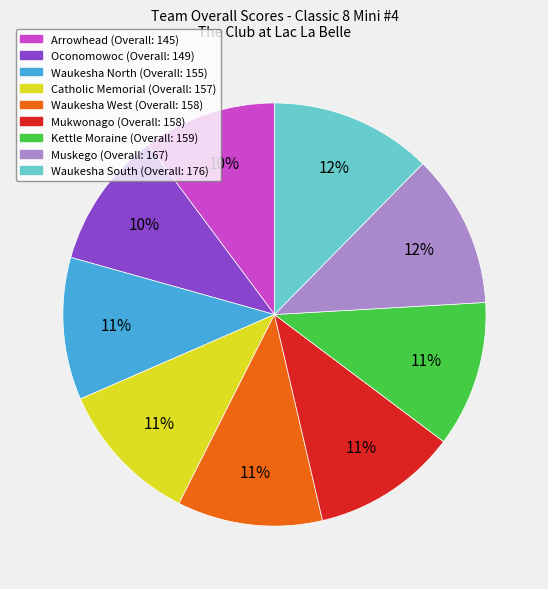

How many slices are in this pie chart?

9